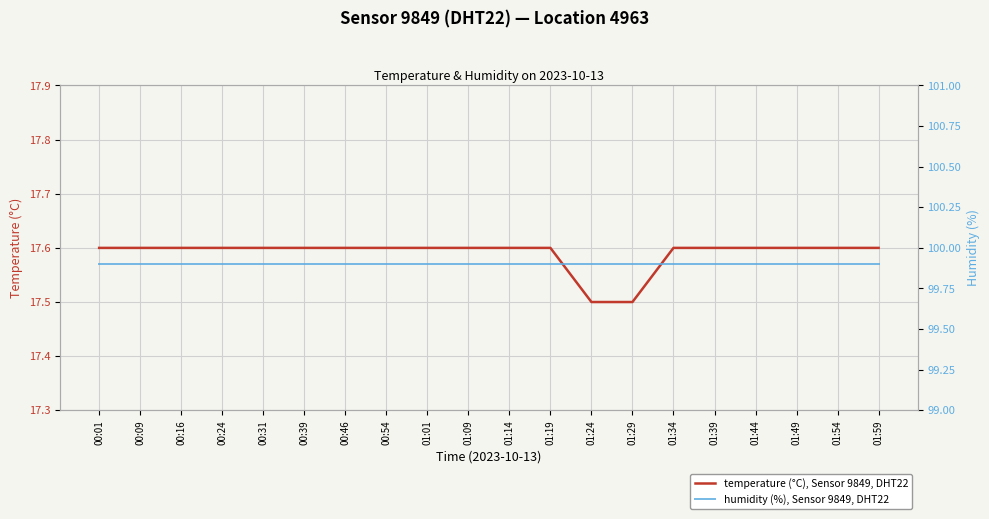

Rank the categories by humidity (%), Sensor 9849, DHT22 value from highest to lowest.

00:01, 00:09, 00:16, 00:24, 00:31, 00:39, 00:46, 00:54, 01:01, 01:09, 01:14, 01:19, 01:24, 01:29, 01:34, 01:39, 01:44, 01:49, 01:54, 01:59